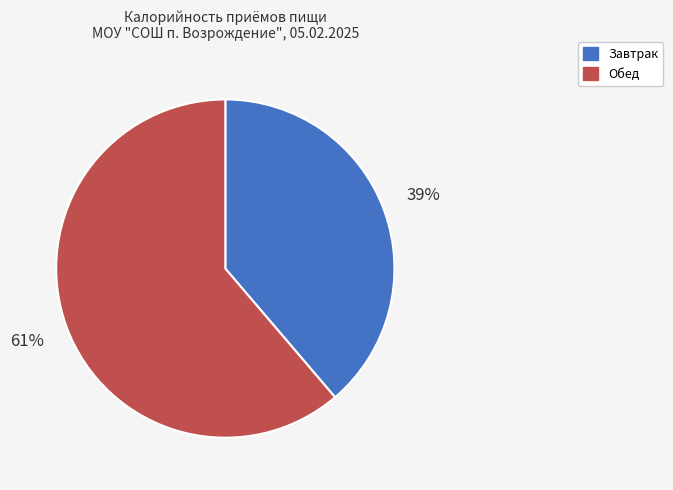

What is the smallest slice in the pie chart?

Завтрак